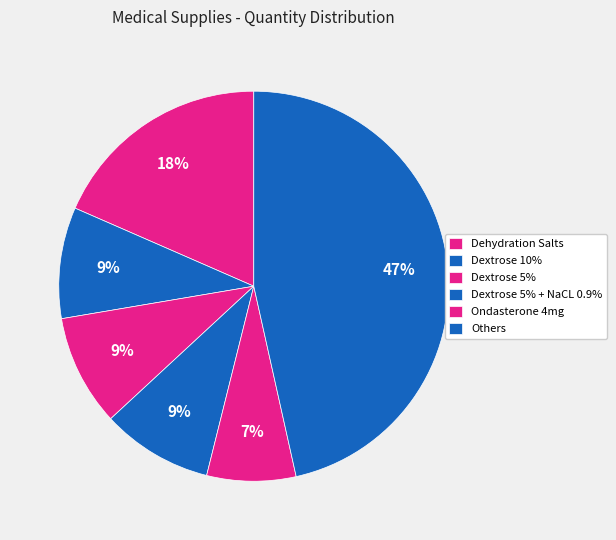

What is the smallest slice in the pie chart?

Ondasterone 4mg